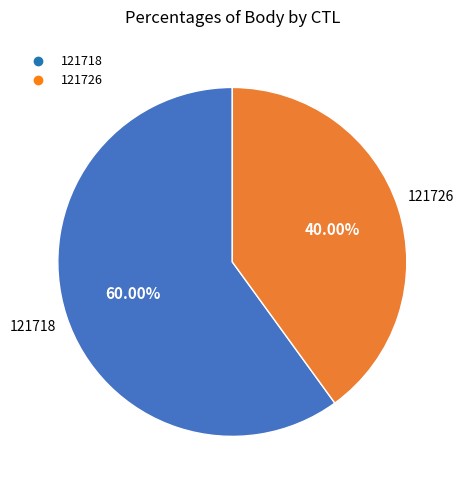

Which category has the biggest portion of the pie?

121718